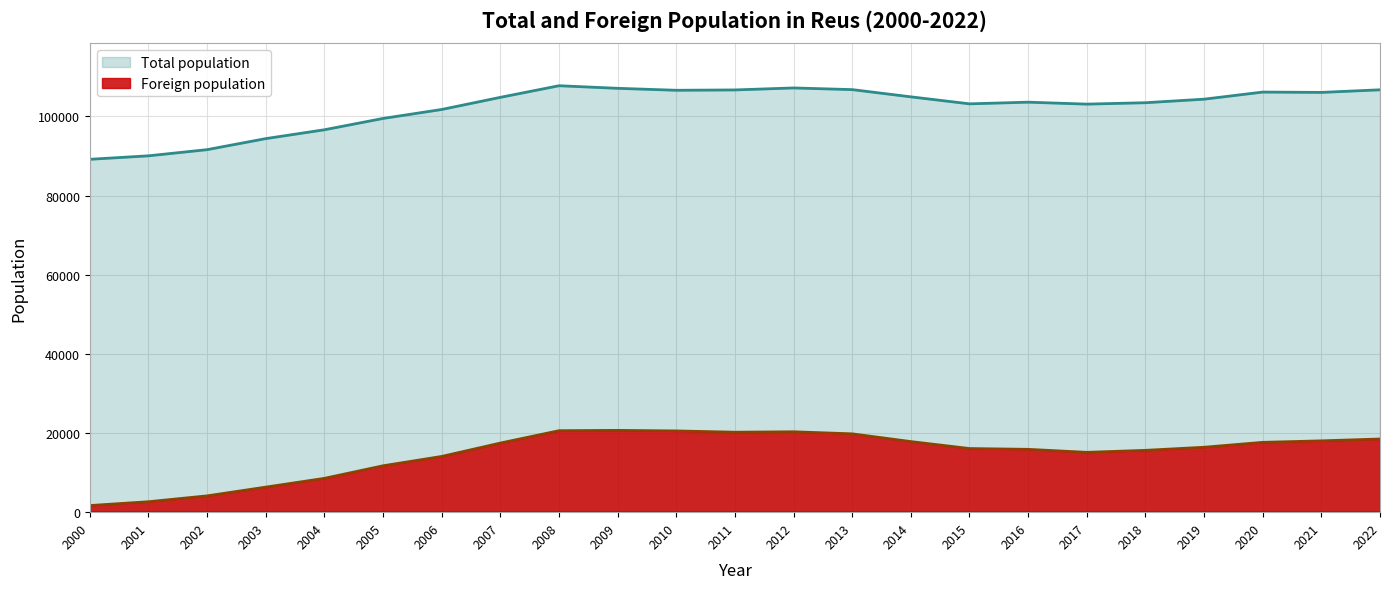

How many lines are shown in the chart?

2